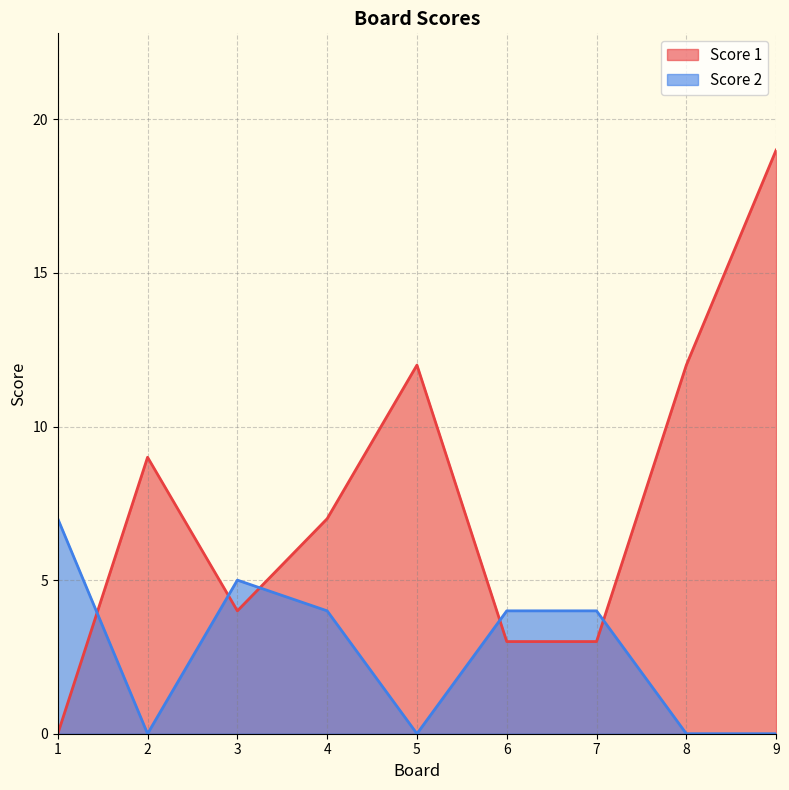

Rank the series by their maximum value, from highest to lowest.

Score 1, Score 2